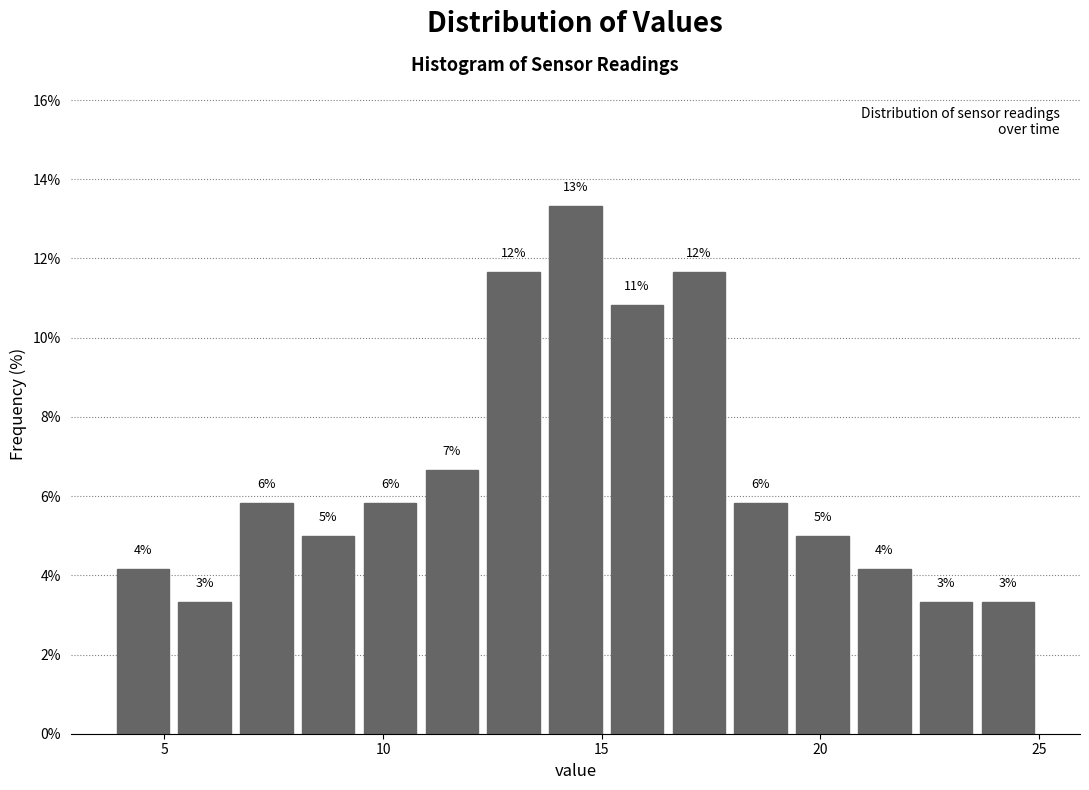

Around what value on the x-axis is the tallest bar? Give the approximate position of its centre, as read against the axis.

14.5